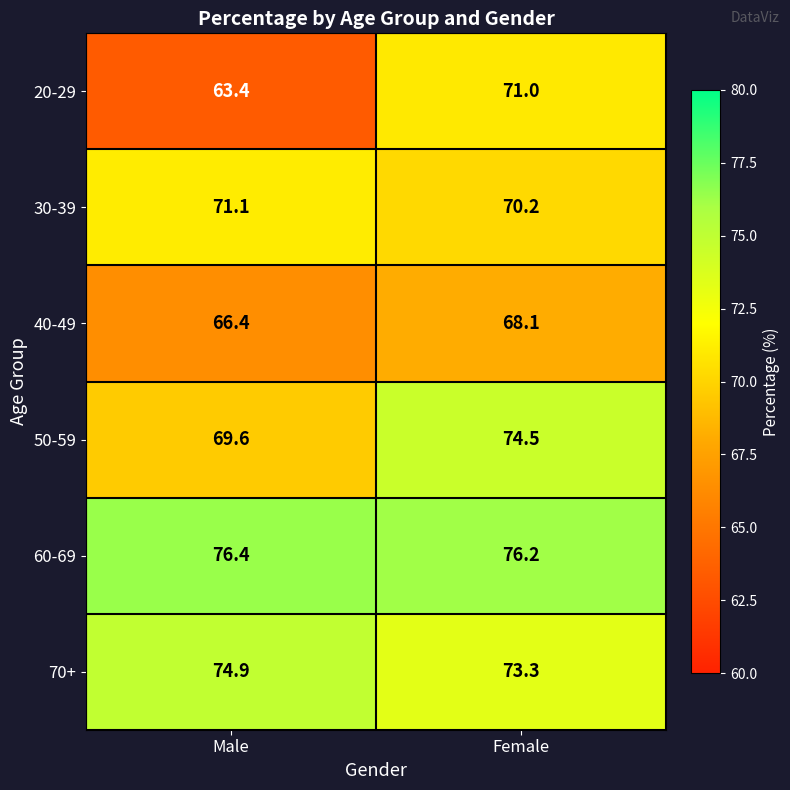

Is the value of 60-69 at Female greater than the value of 30-39 at Male?

Yes